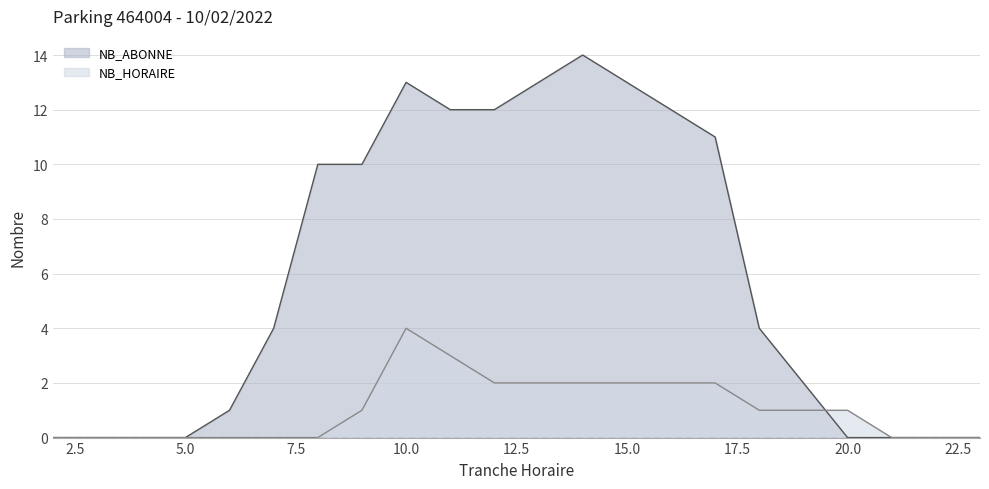

Between 9 and 2, which is larger?

9